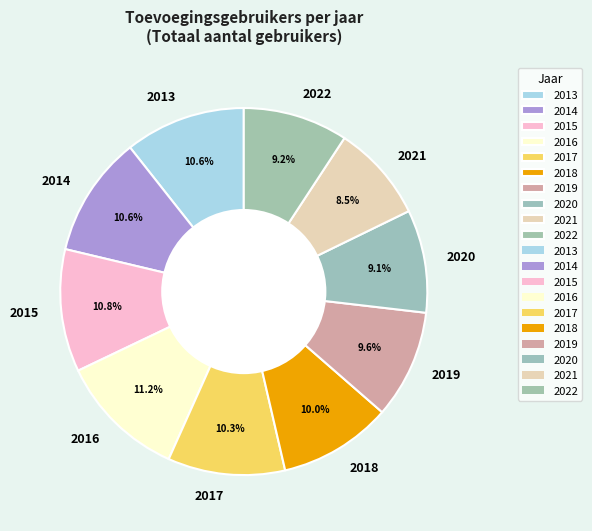

Which slice is the smallest?

2021